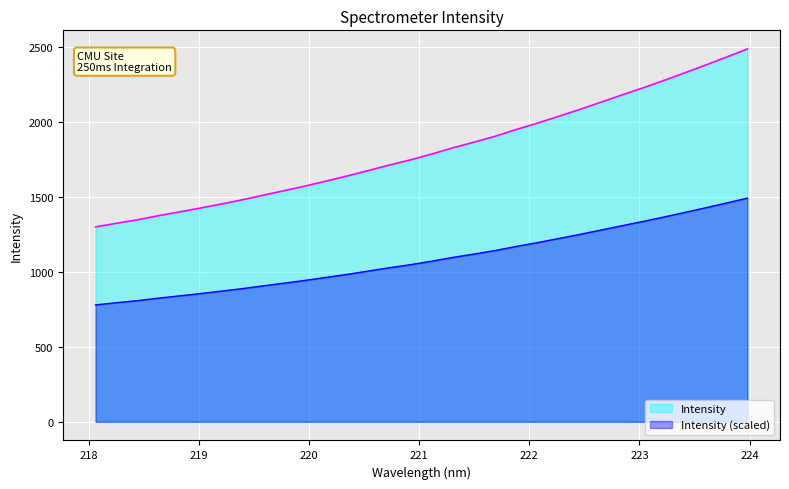

At which label is the value closest to 1891?

221.6902